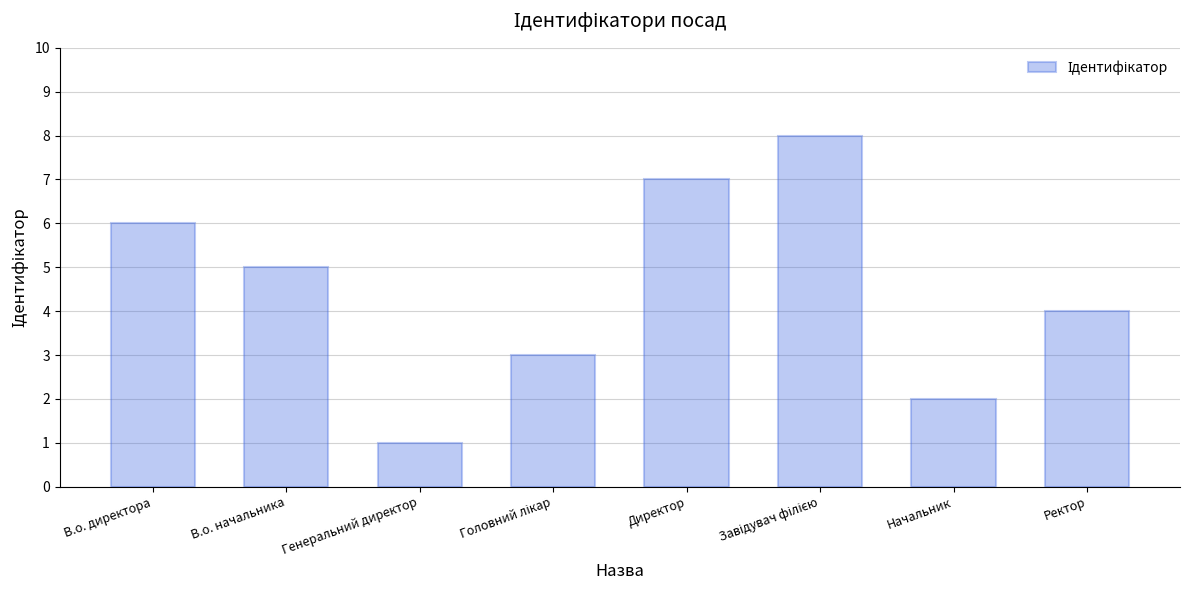

Count the values in the range 3 to 7.

5